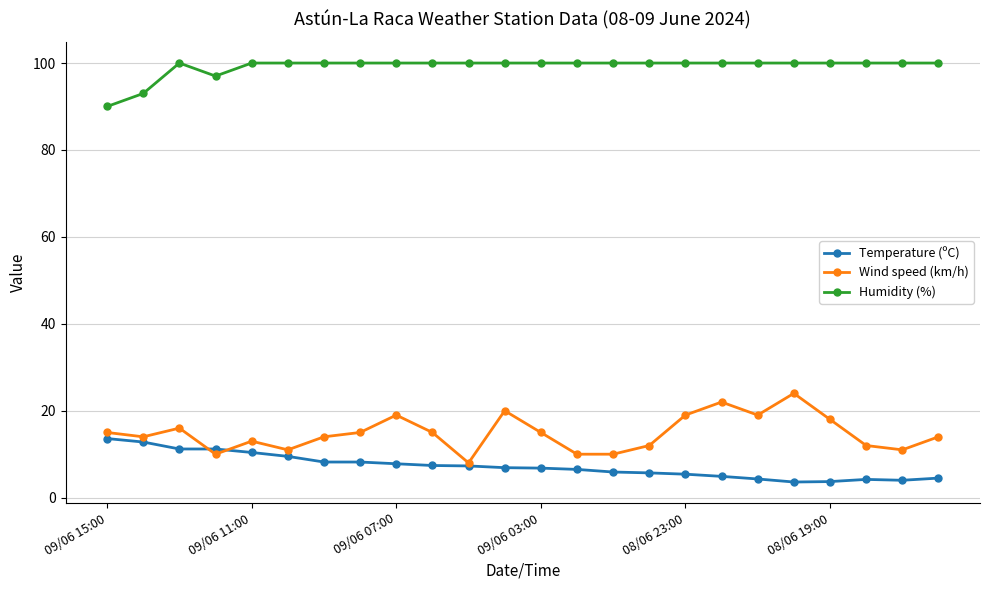

What is the difference between the maximum and minimum values in the Temperature (ºC) series?

10.0